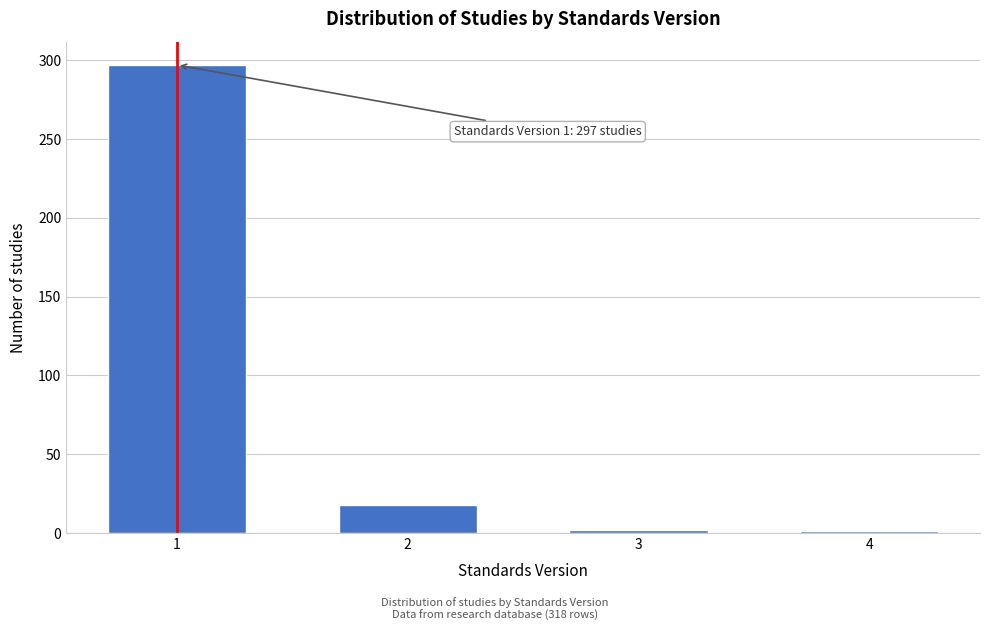

What is the greatest value displayed?

297